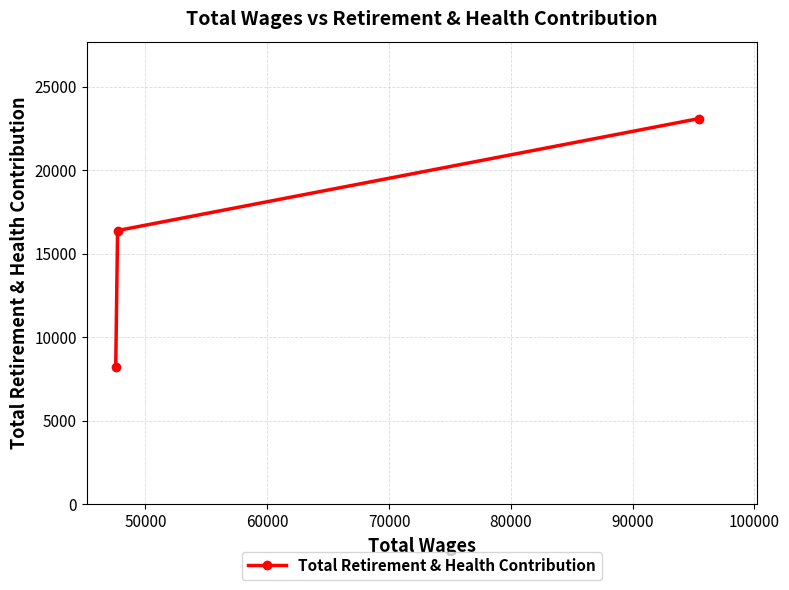

How many data points are less than 16390?

1